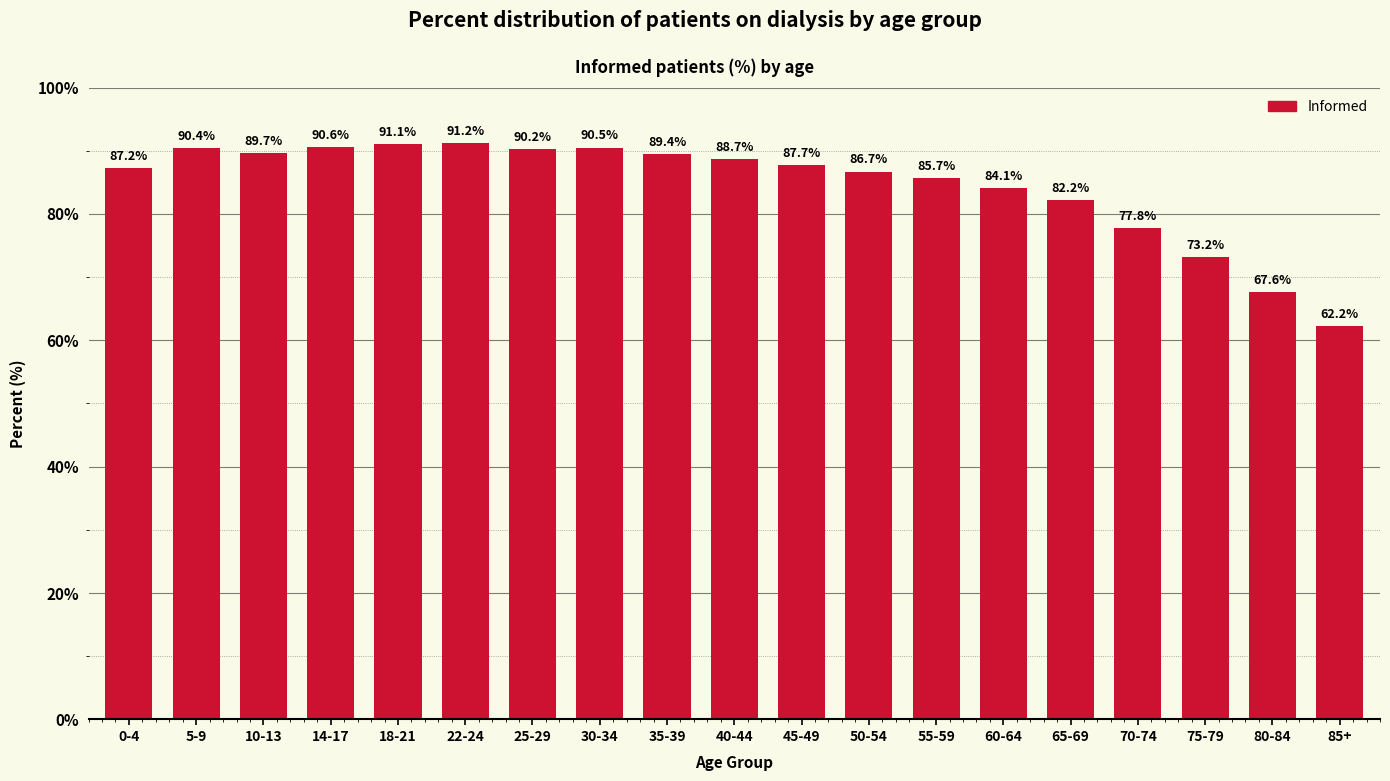

What is the change in value from 10-13 to 85+?

-27.5